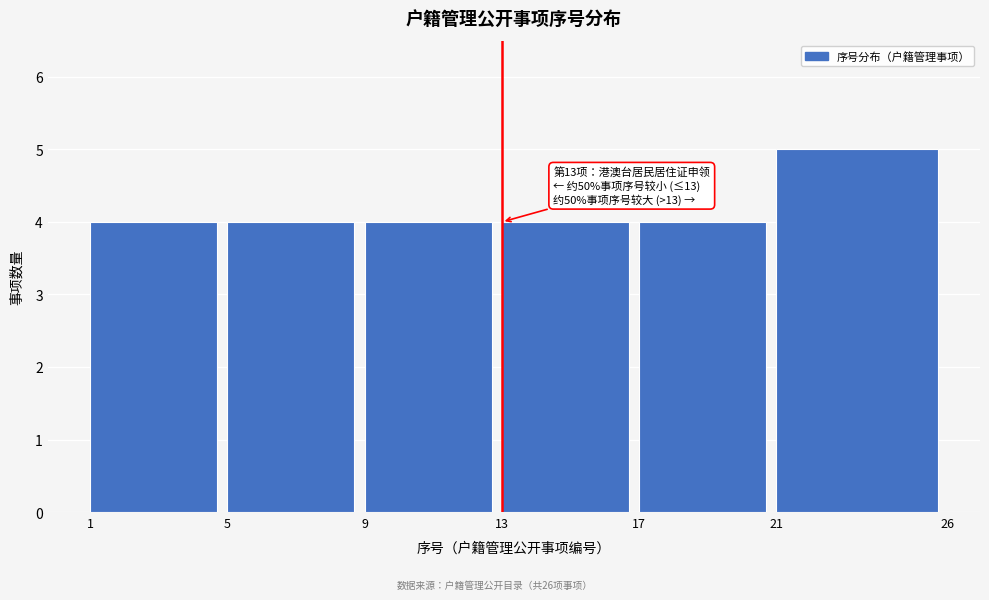

Reading left to right, list all the values displayed in this chart.

1=4	5=4	9=4	13=4	17=4	21=5